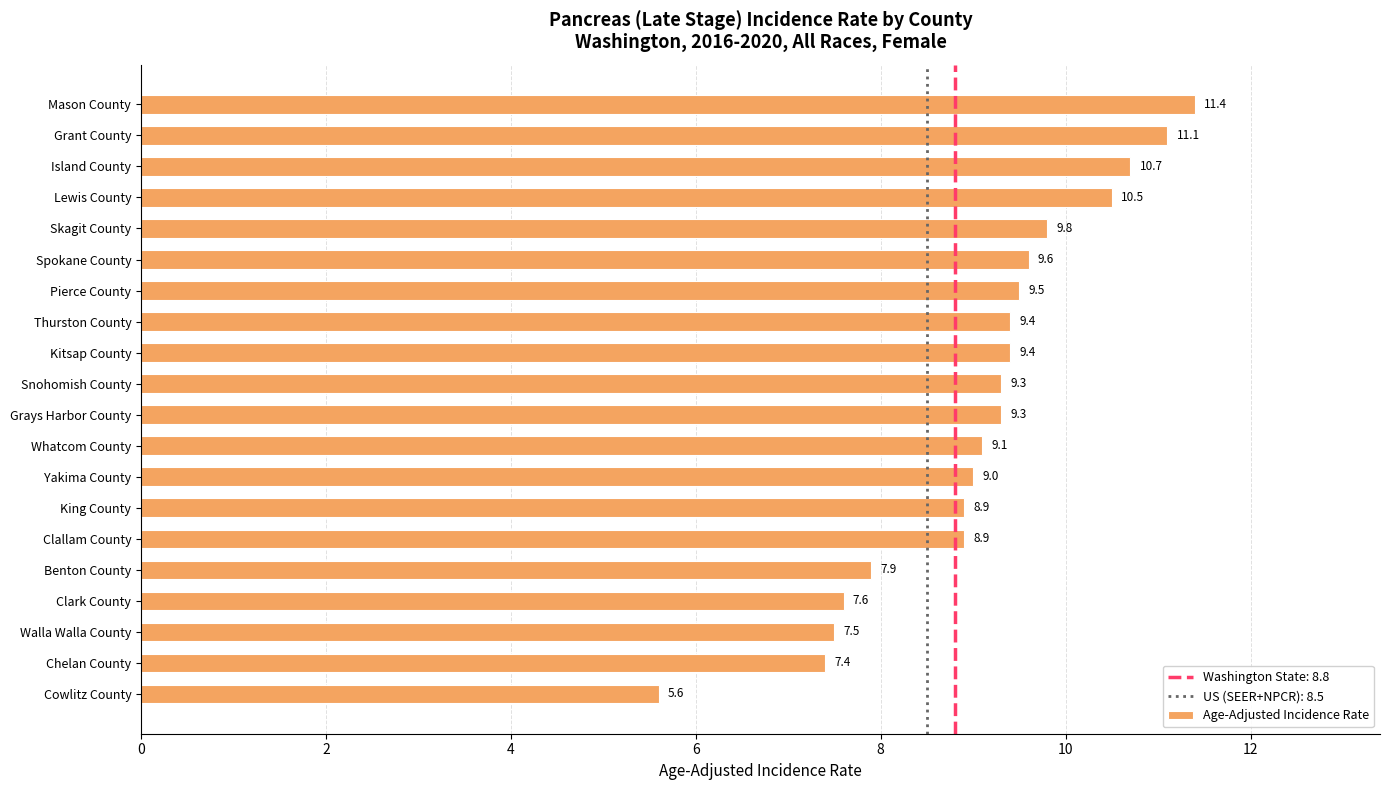

What is the sum of all values?

181.9